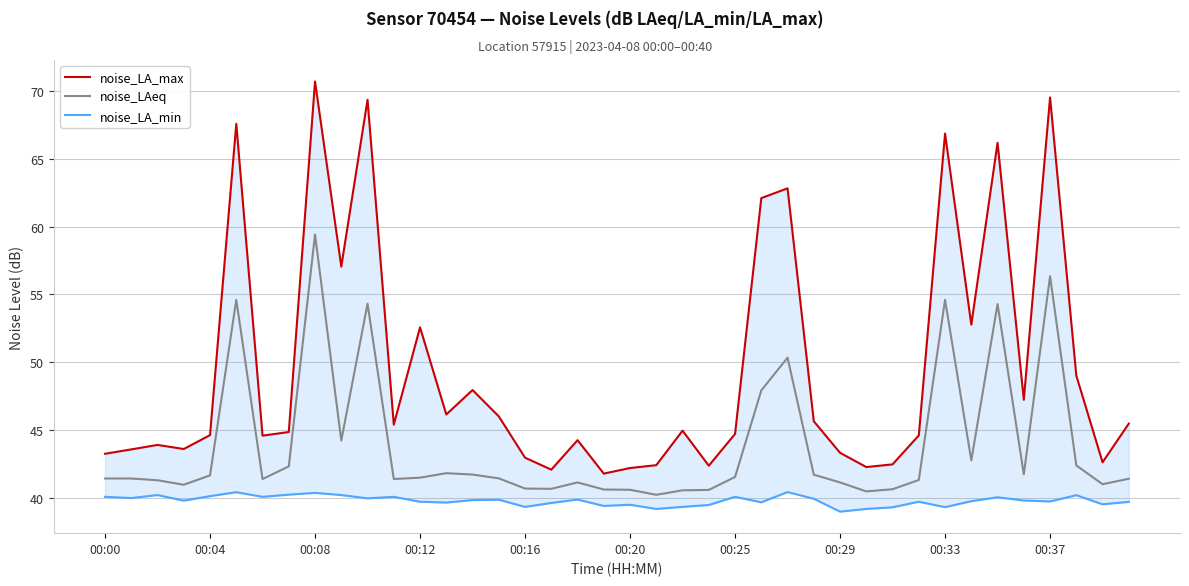

The noise_LA_max series shows 39.2 at 34. True or false?

False